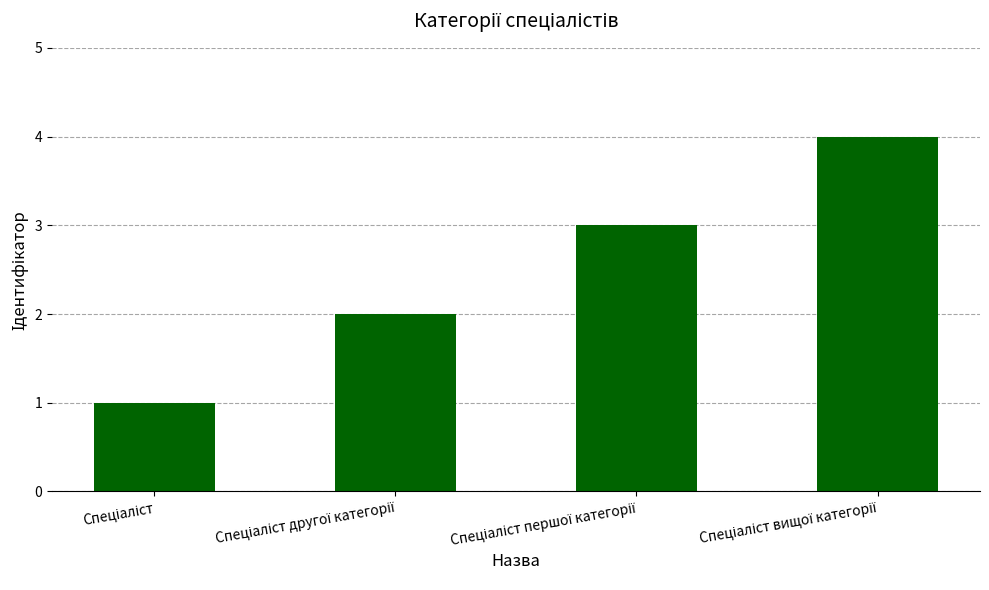

What is the sum of all values?

10